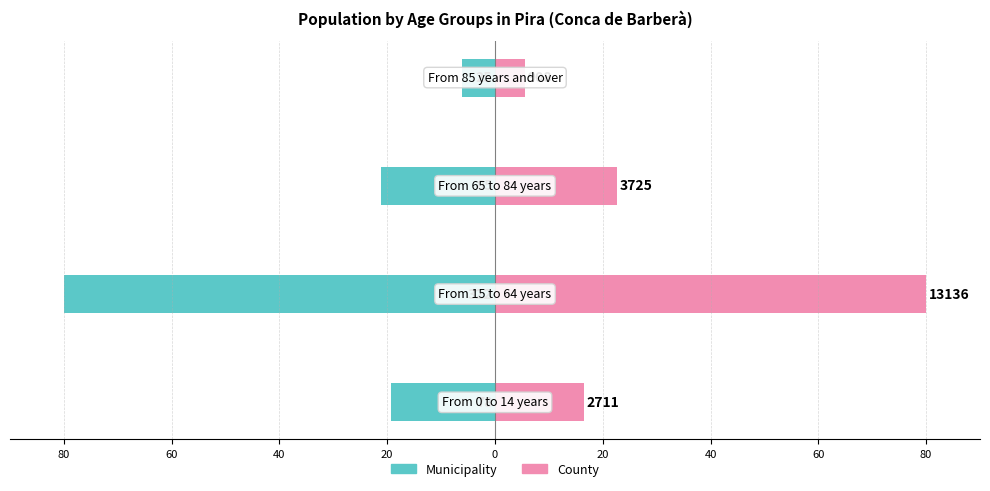

What is the spread (max minus min) of values at 20?

11.7